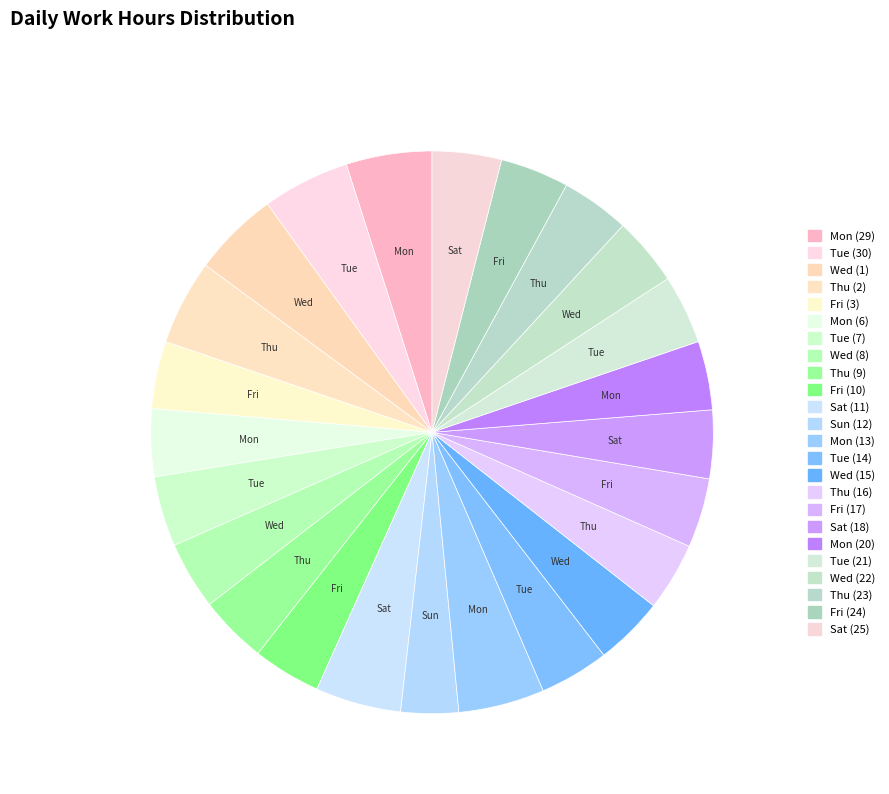

How many slices are in this pie chart?

24